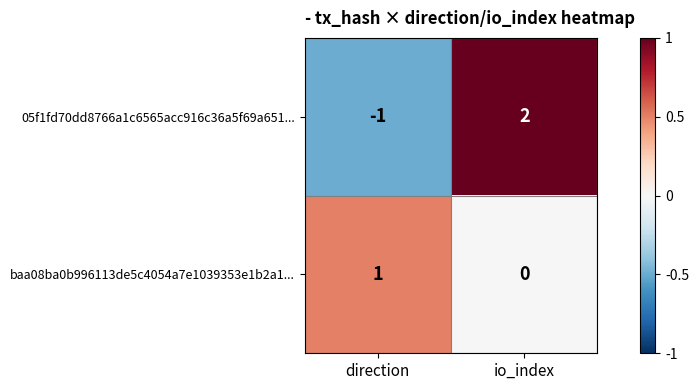

At which category is the sum across all series the highest?

io_index